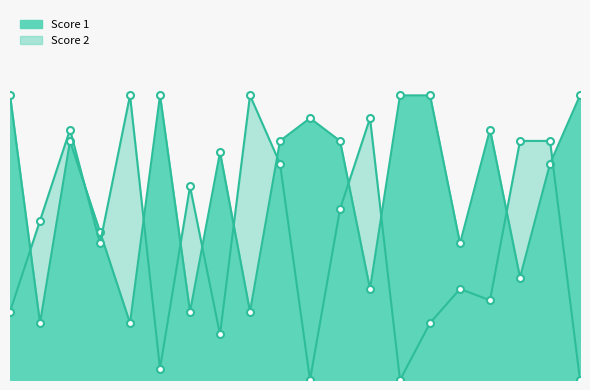

At which category does Score 1 reach its first local peak?

3